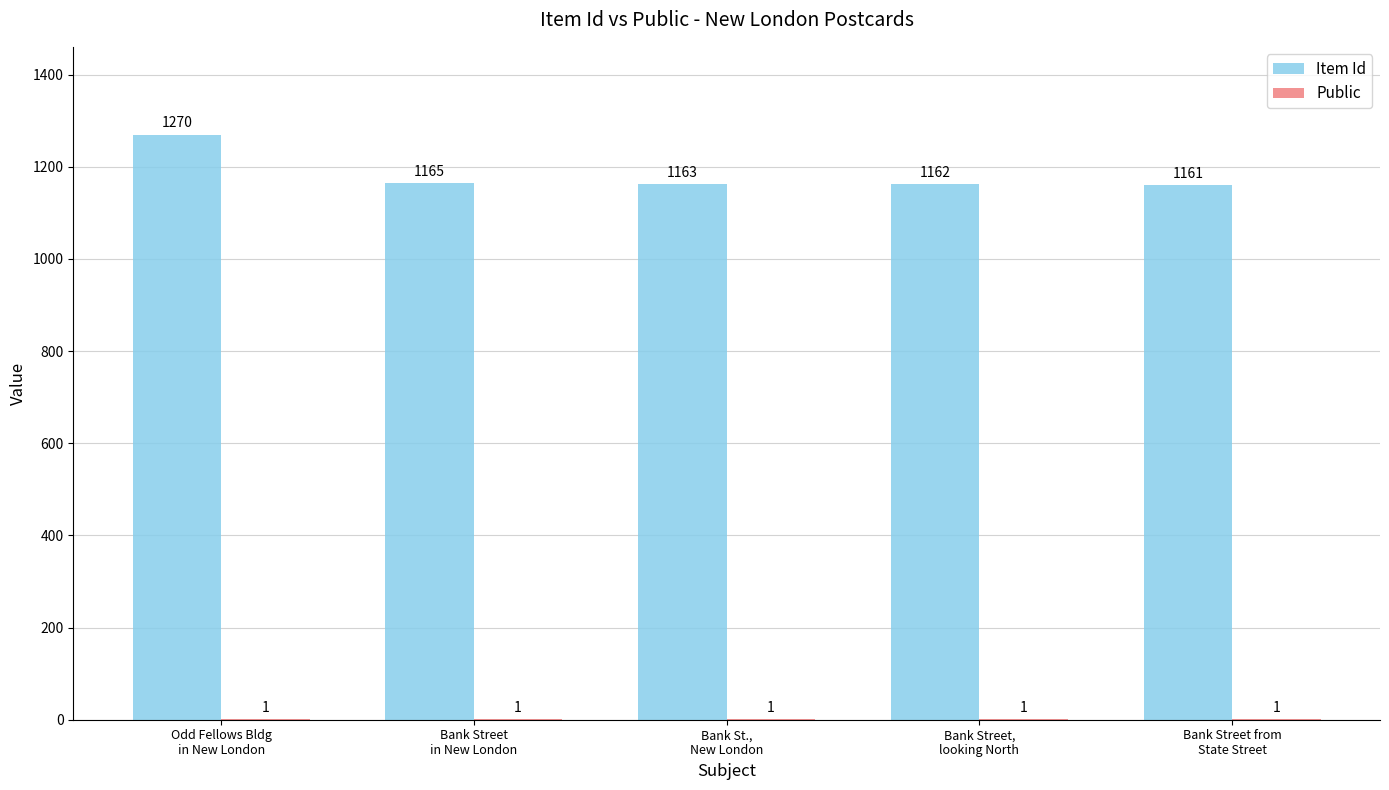

Which series has the largest total across all categories?

Item Id